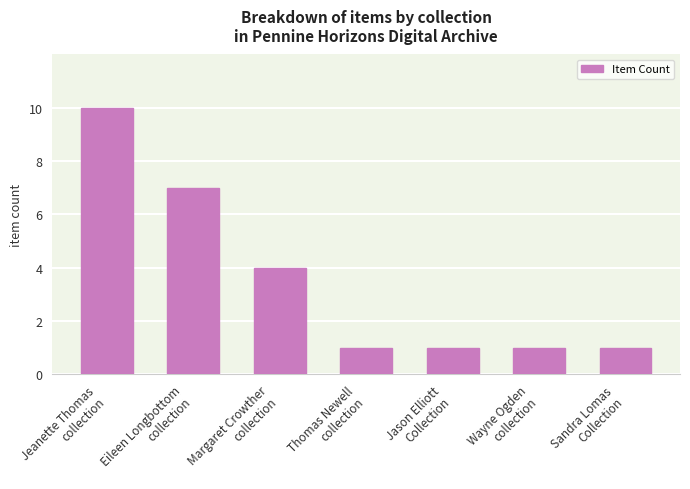

What is the greatest value displayed?

10